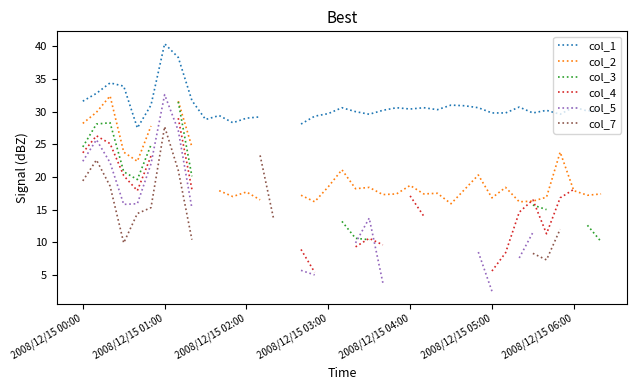

How many intersections are there between col_5 and col_4?

1